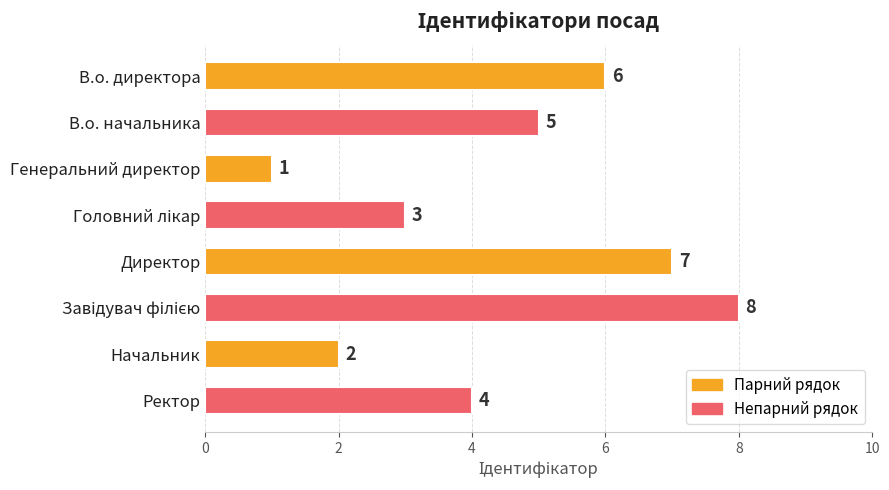

At which category does the chart reach its minimum across all series?

Генеральний директор